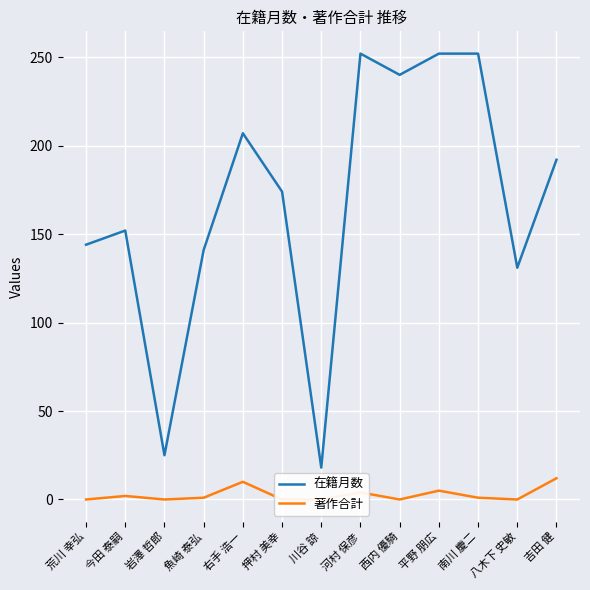

At 右手 浩一, list the series in order from largest to smallest.

在籍月数, 著作合計